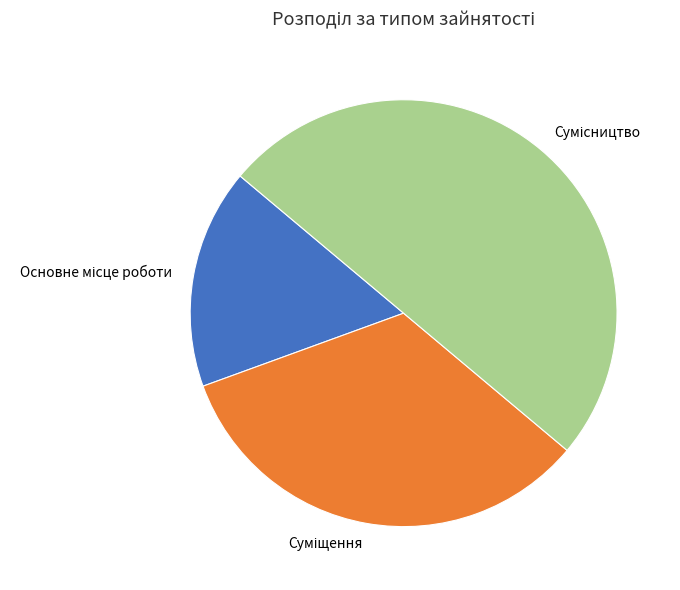

How many slices are in this pie chart?

3